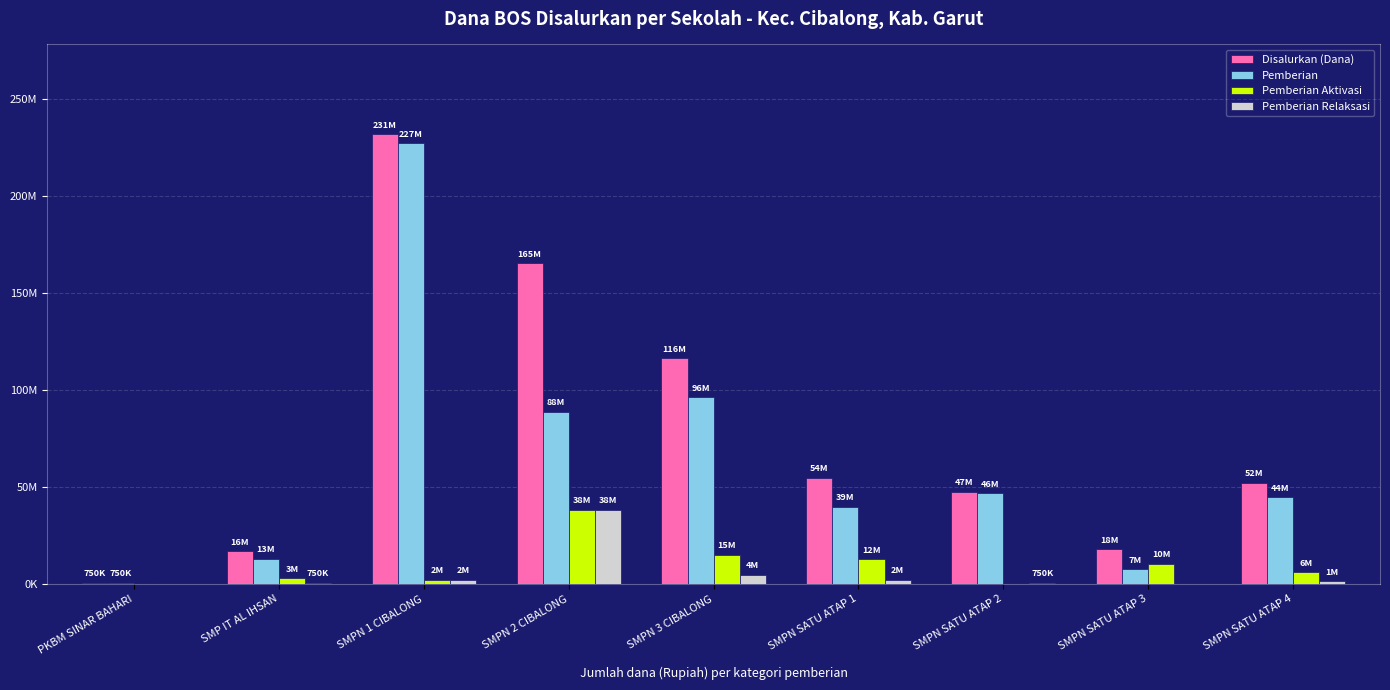

Are the bars grouped side by side (vs. stacked)?

Yes